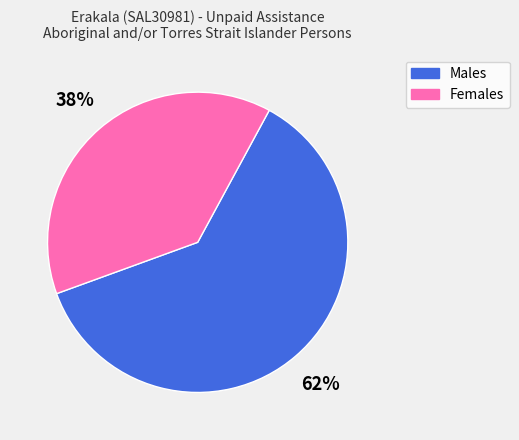

How many slices are in this pie chart?

2